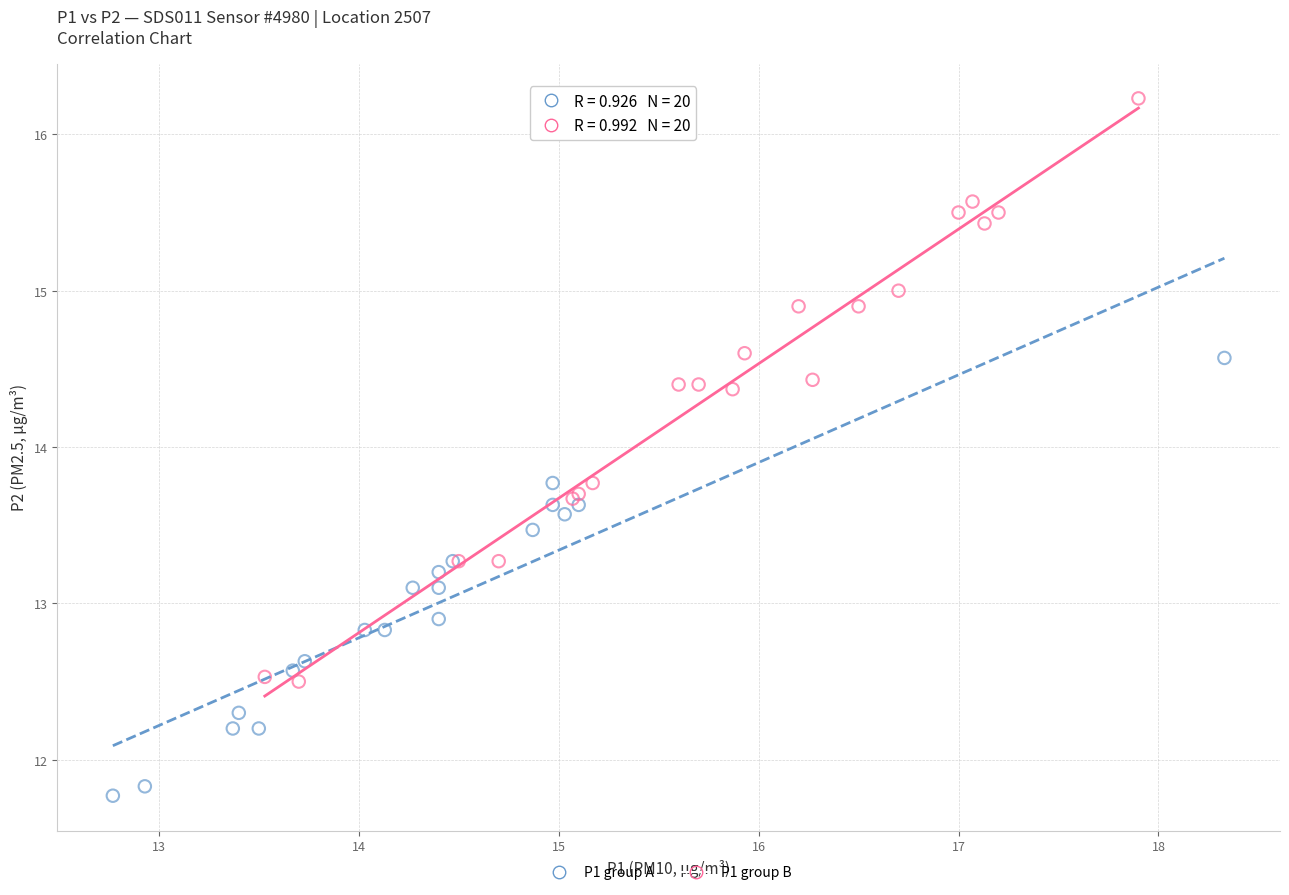

Which series contains the highest Y value?

P1 group B